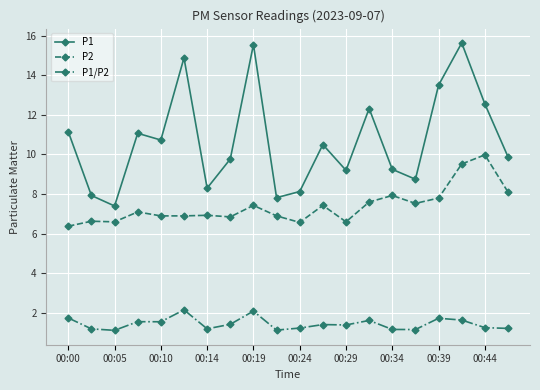

How many lines are shown in the chart?

3